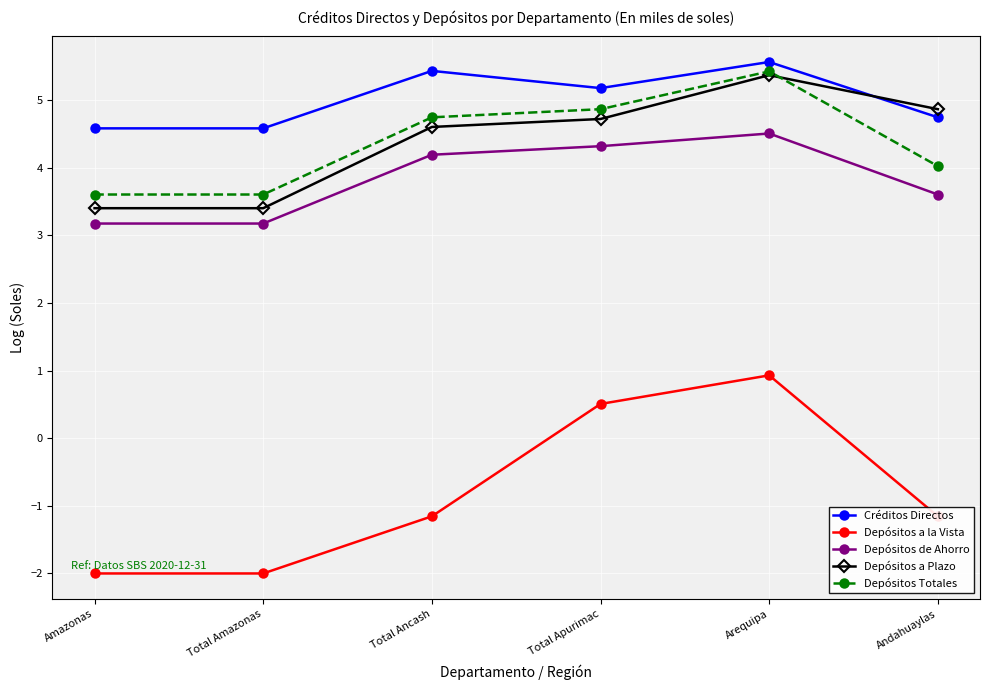

True or false: Depósitos a la Vista has a value of -1.2 at Total Ancash.

True